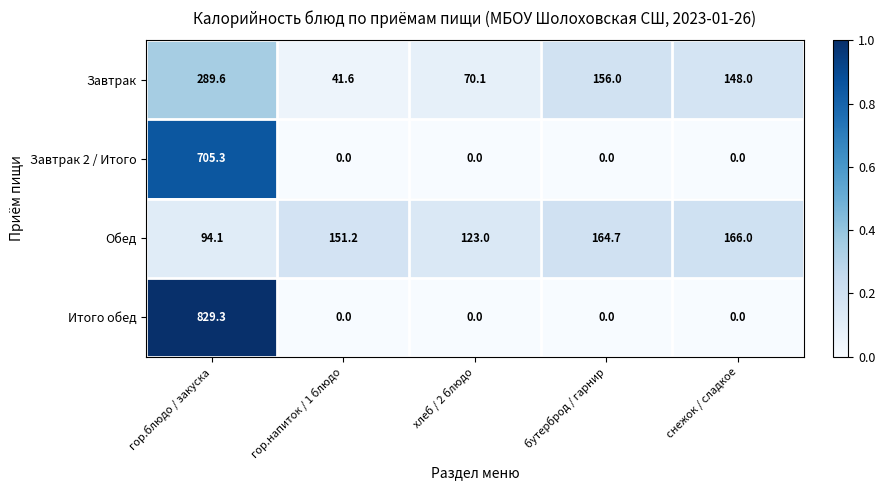

Which series changed the most between хлеб / 2 блюдо and снежок / сладкое?

Завтрак